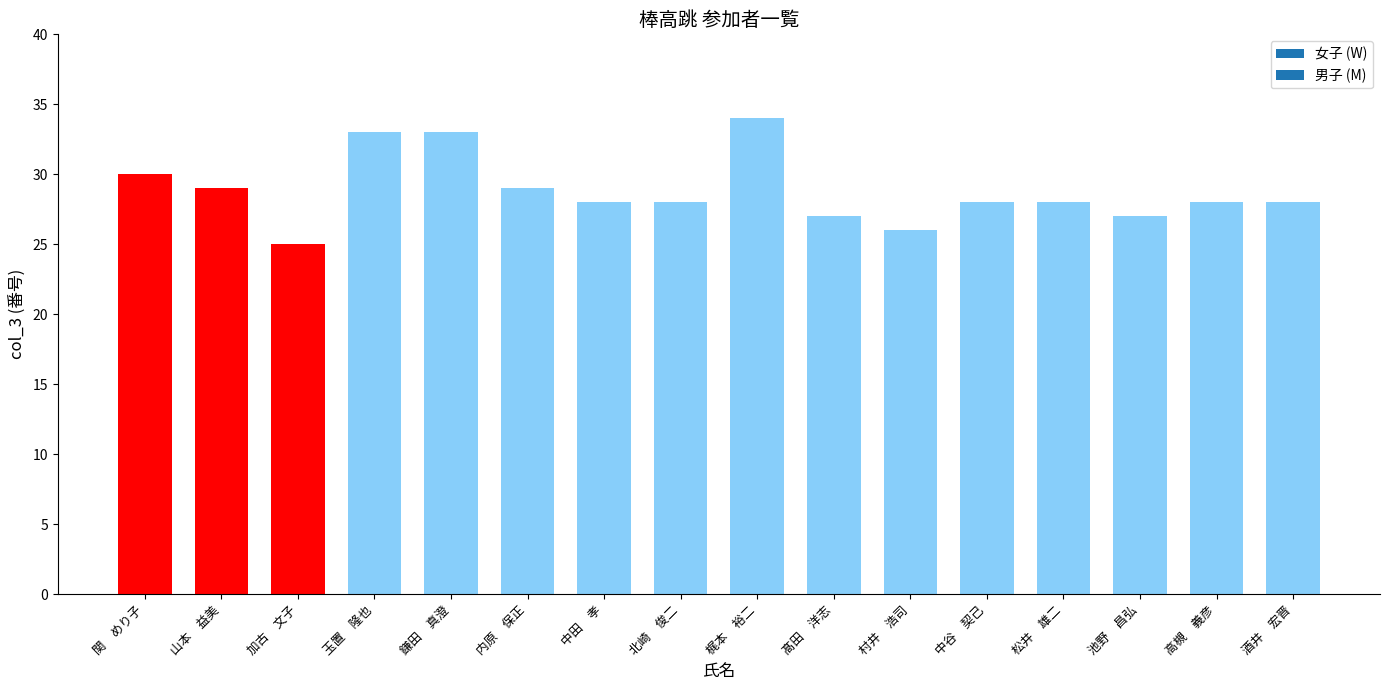

Reading left to right, transcribe all the data shown in this chart.

関　めり子=30	山本　益美=29	加古　文子=25	玉置　隆也=33	鎌田　真澄=33	内原　保正=29	中田　孝=28	北崎　俊二=28	梶本　裕二=34	髙田　洋志=27	村井　浩司=26	中谷　契己=28	松井　雄二=28	池野　昌弘=27	高槻　義彦=28	酒井　宏晋=28